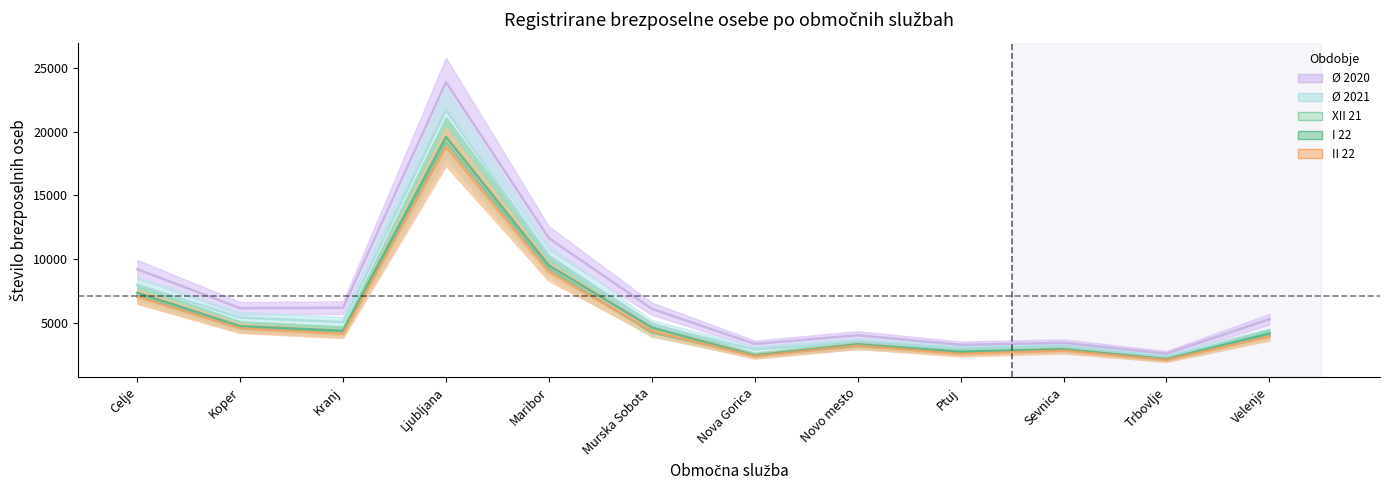

In Ø 2021, how many points are higher than both neighbors (excluding endpoints)?

3